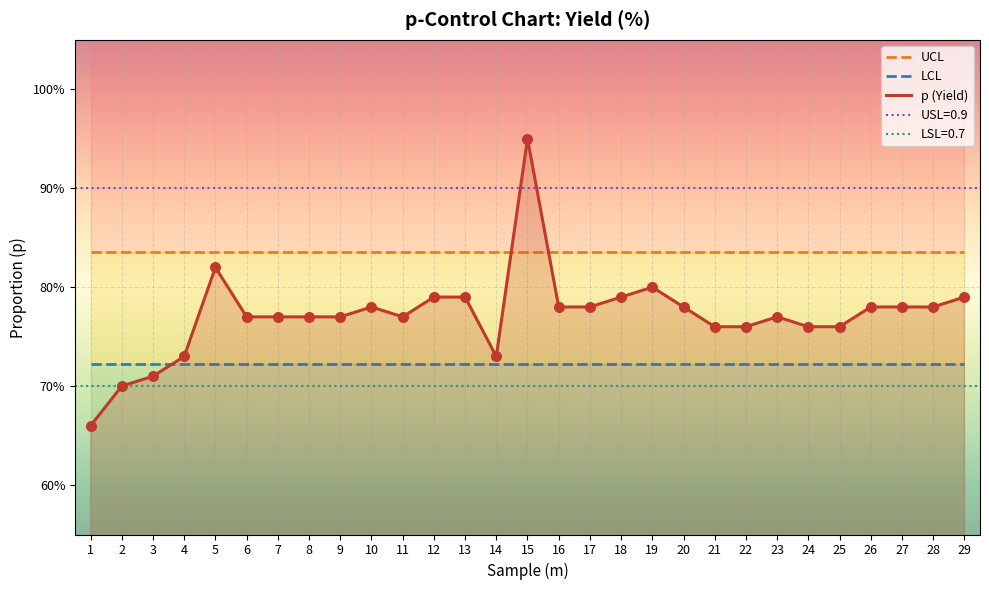

Is the value of LCL at 10 greater than the value of UCL at 2?

No